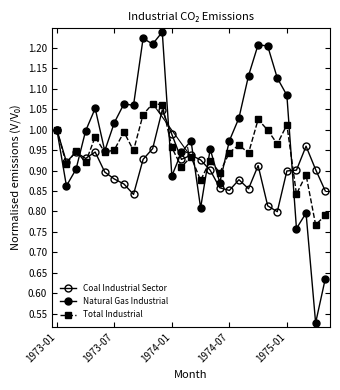

How many distinct data groups are displayed?

3